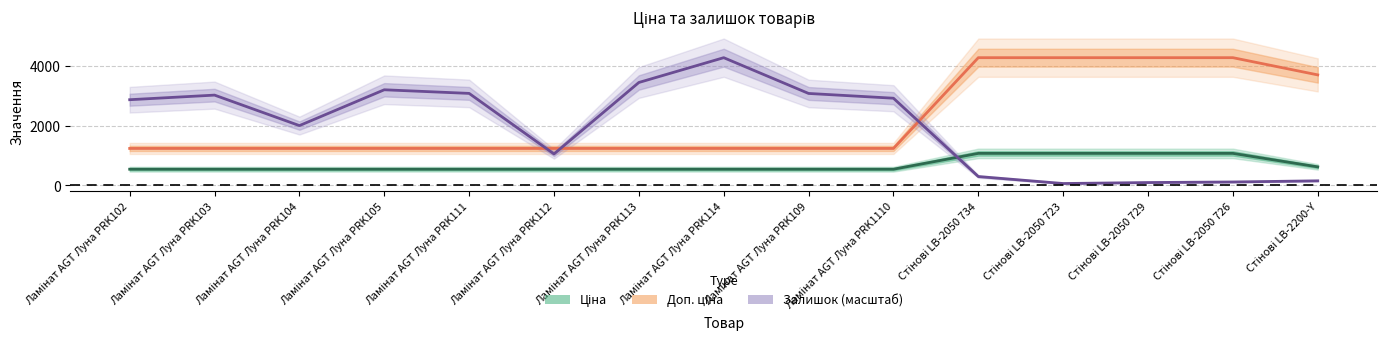

How many lines are shown in the chart?

3